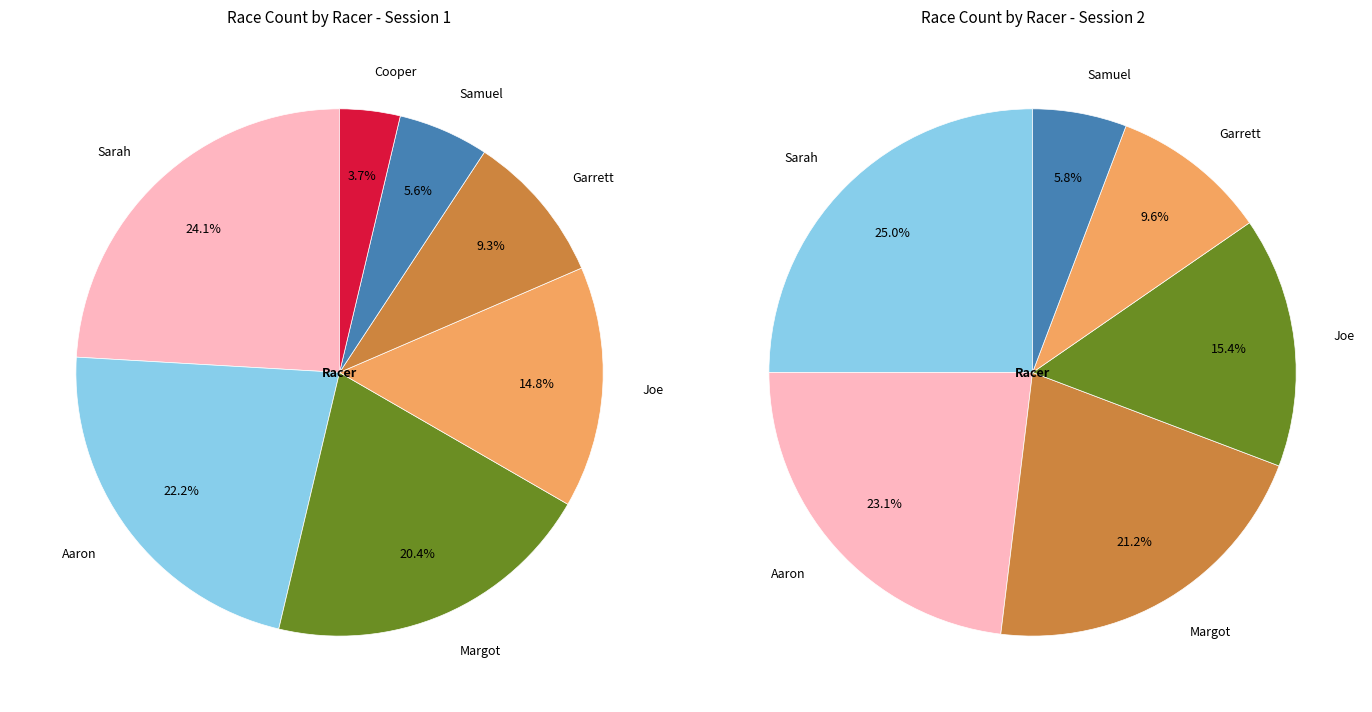

How many slices are in this pie chart?

7